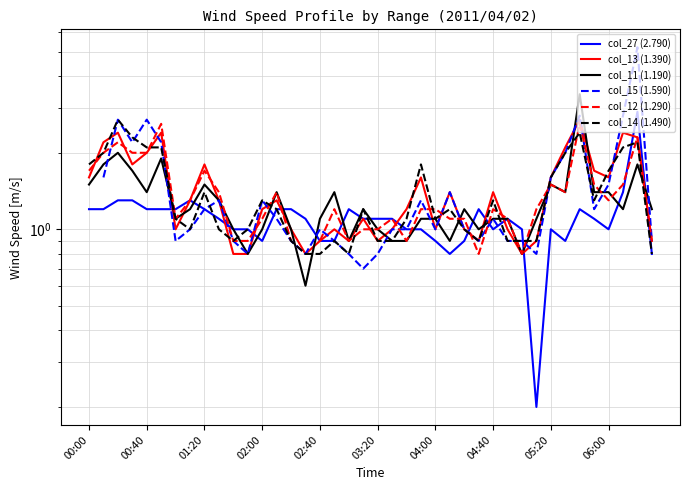

The value of col_12 (1.290) at 23 is 1.2. True or false?

True